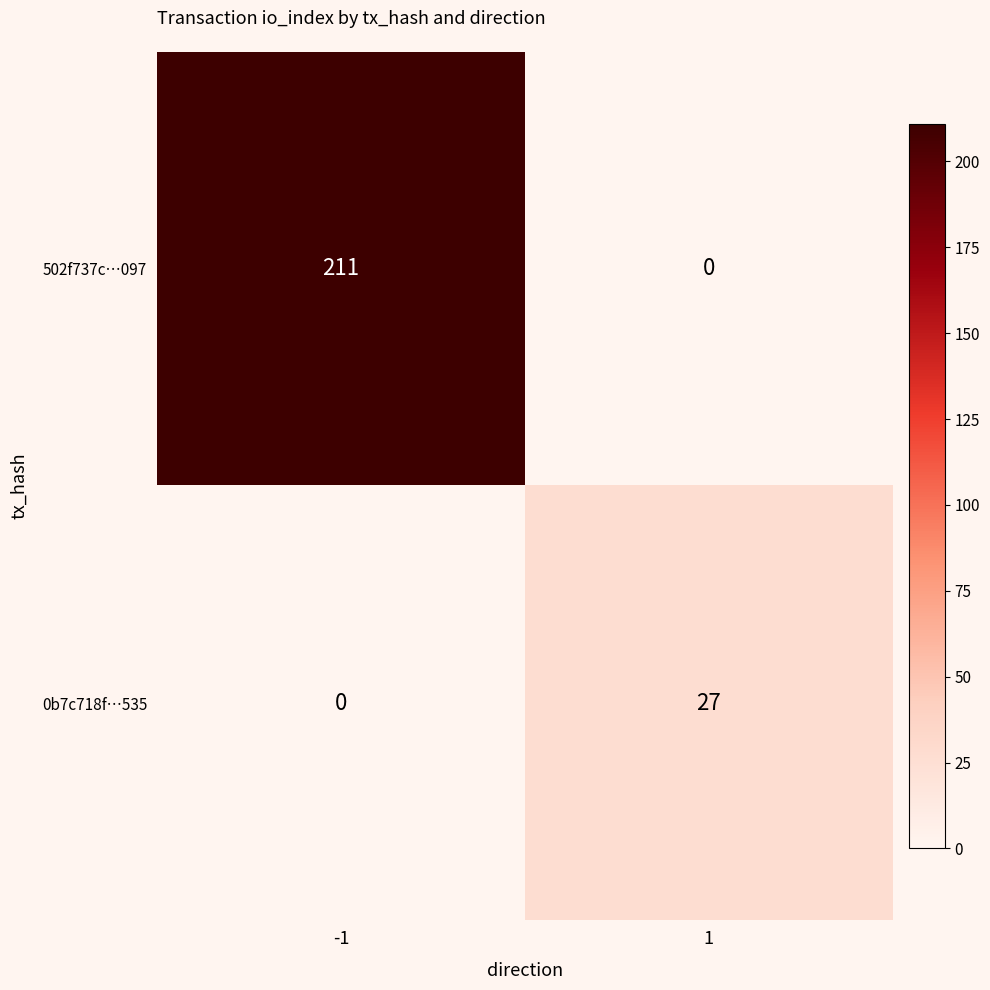

At how many categories does at least one series exceed 69?

1